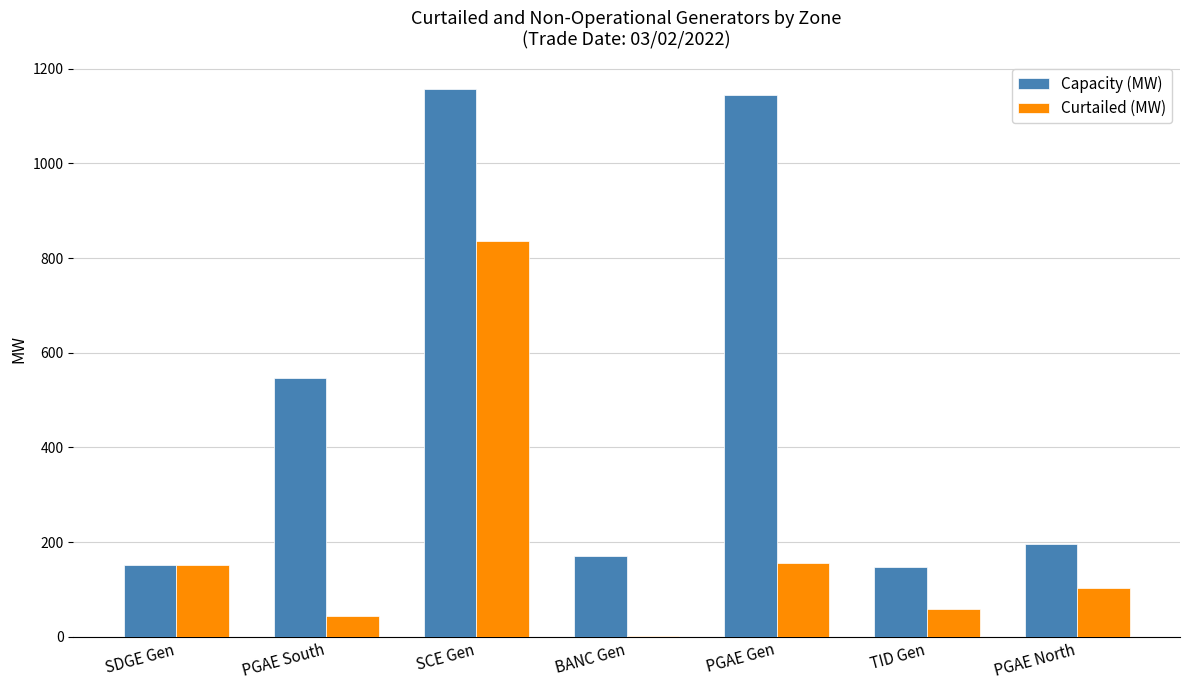

Between SDGE Gen and PGAE South, which series saw the biggest shift?

Capacity (MW)